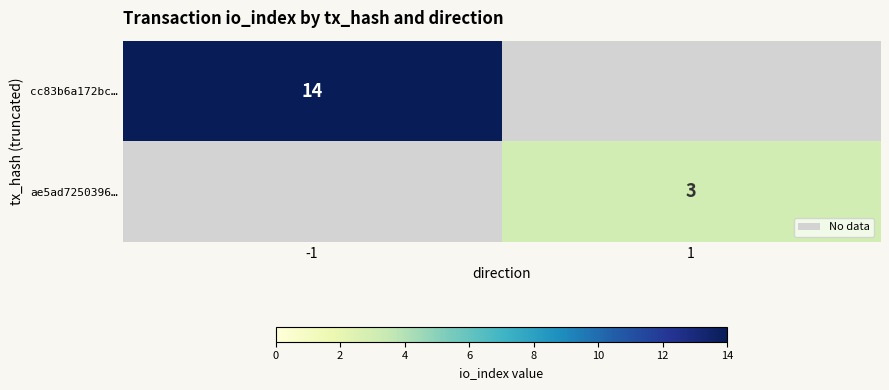

The value of ae5ad7250396… at 1 is 3. True or false?

True